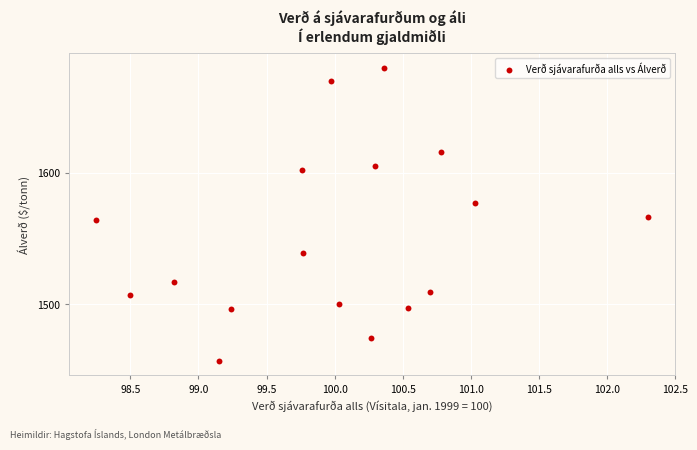

What is the range of Y values (max minus min)?

223